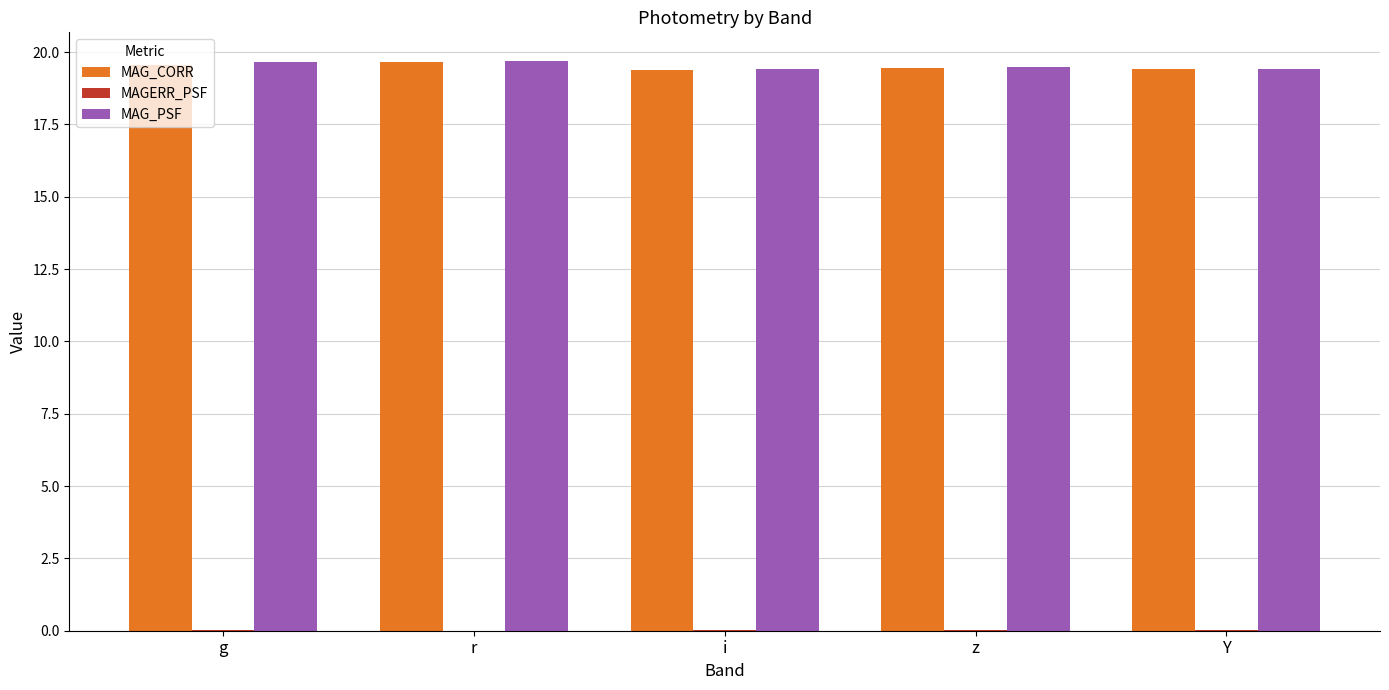

The MAG_PSF series shows 19.6 at g. True or false?

True